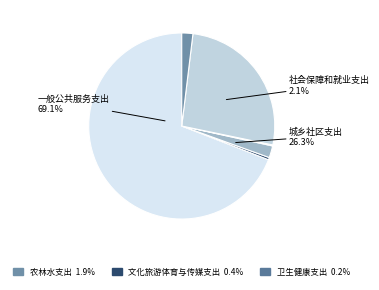

Which slice is the largest?

一般公共服务支出